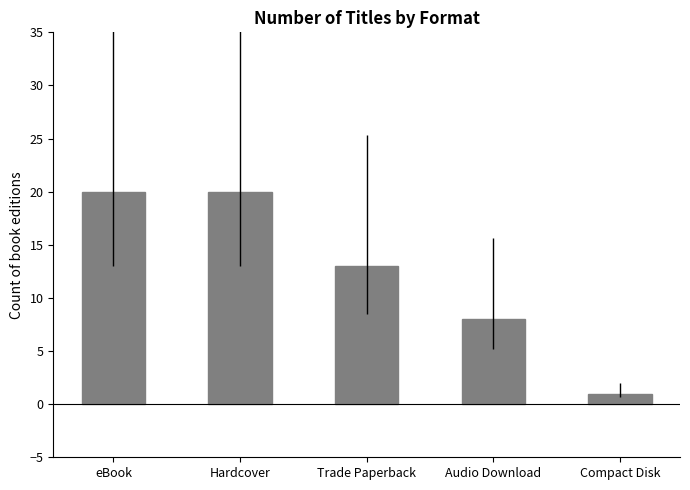

Between eBook and Compact Disk, which is larger?

eBook